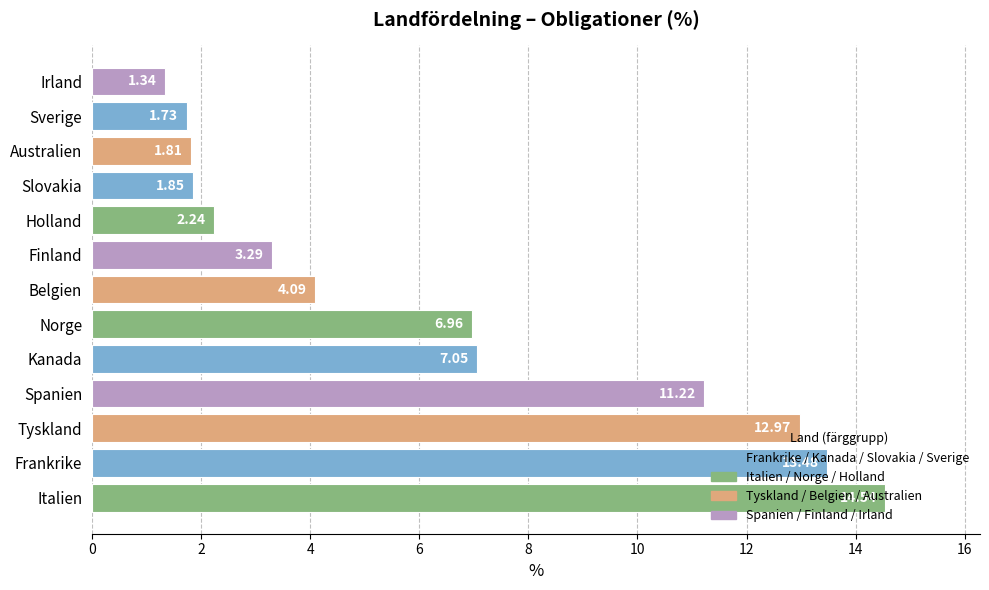

How many bars are there in total?

13